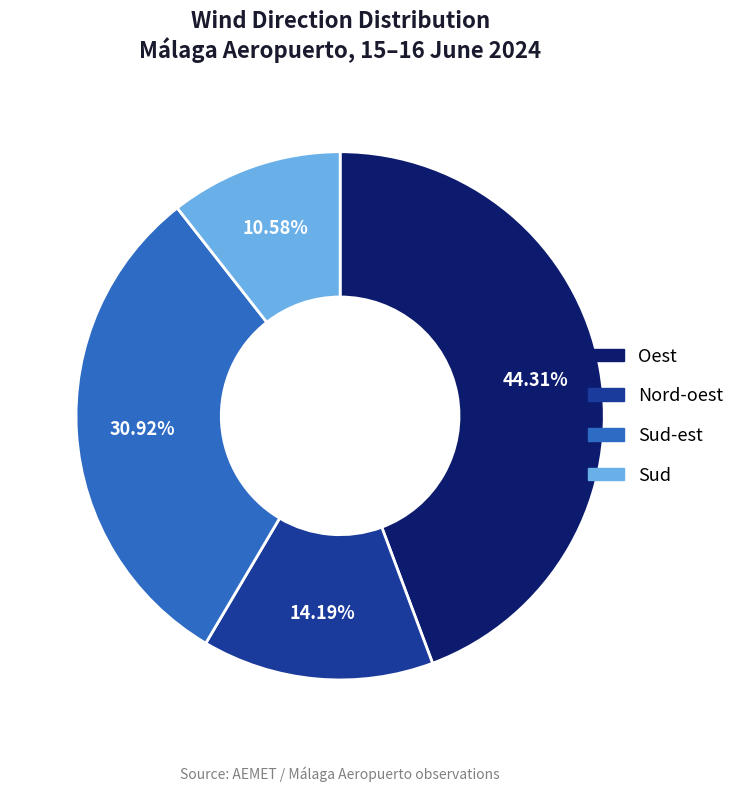

Is there a majority slice in this chart?

No